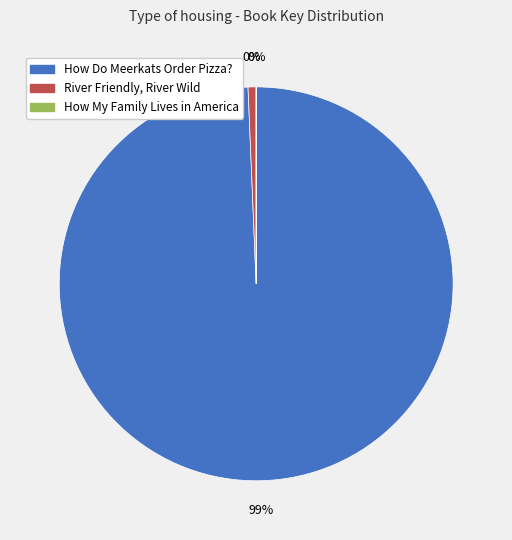

Which slice is the smallest?

How My Family Lives in America